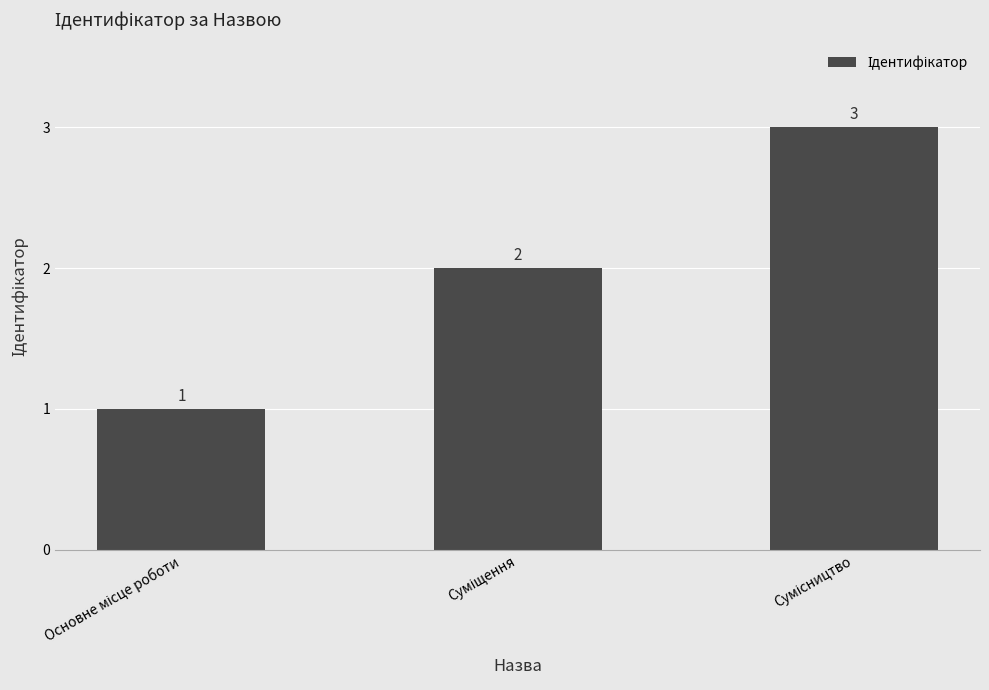

What is the minimum value shown in the chart?

1